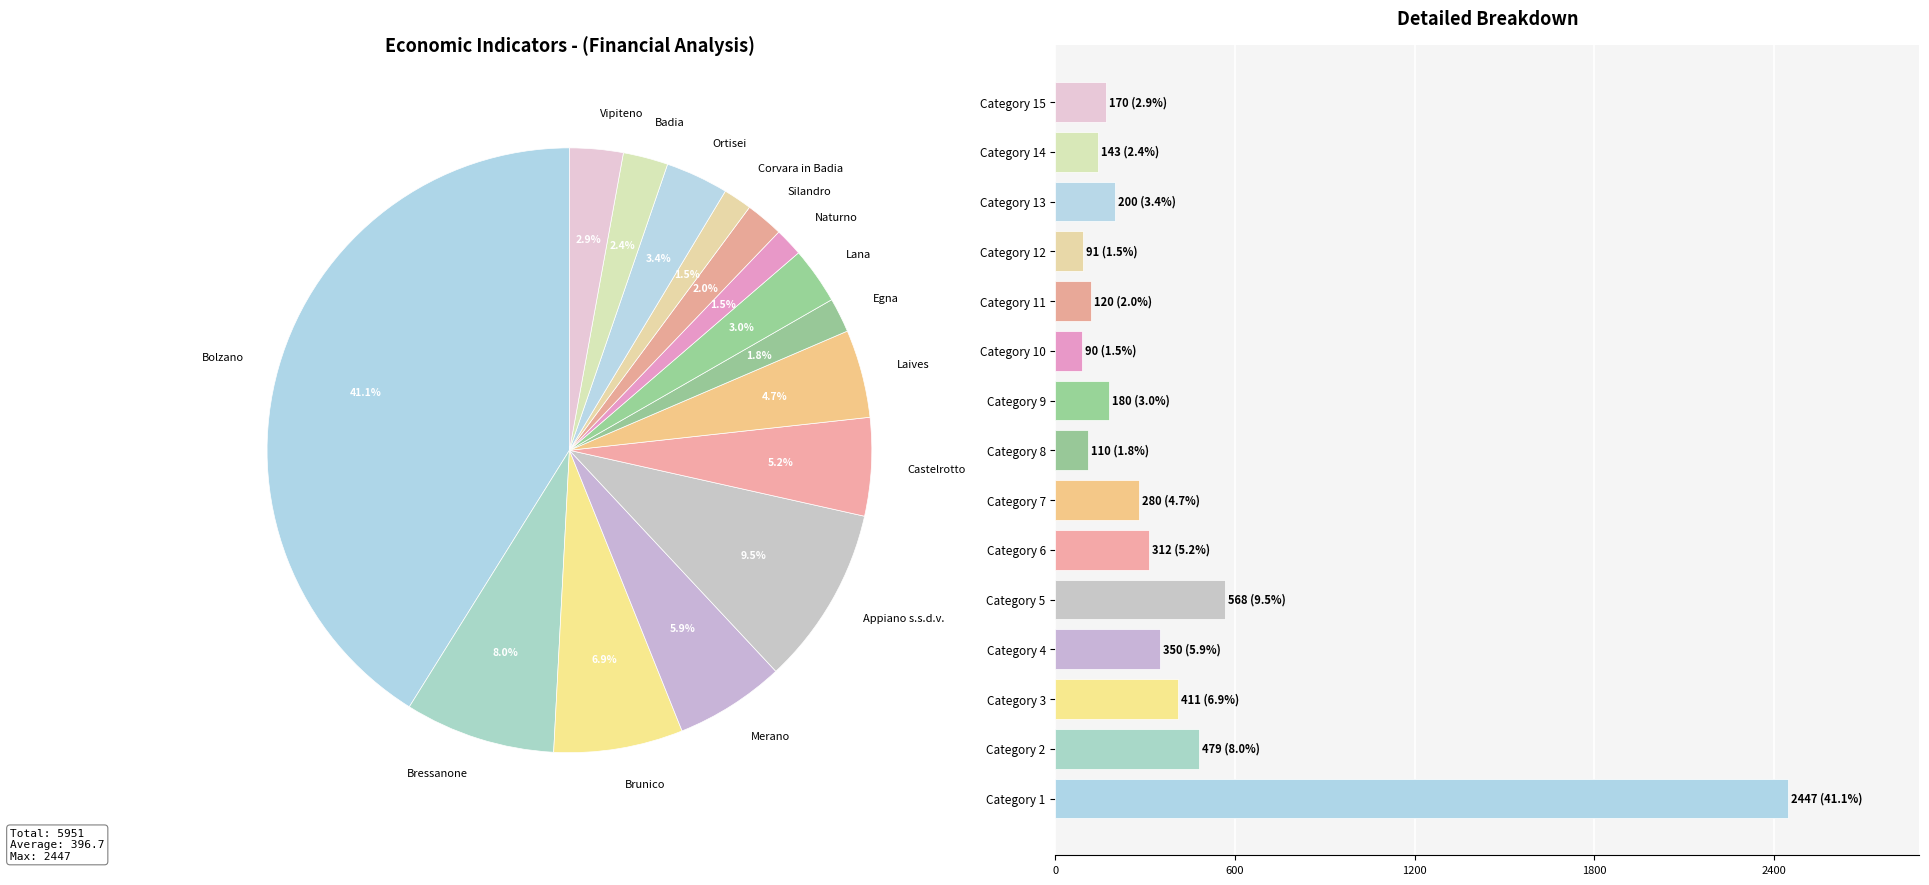

At which label is the value closest to 1268?

Category 5